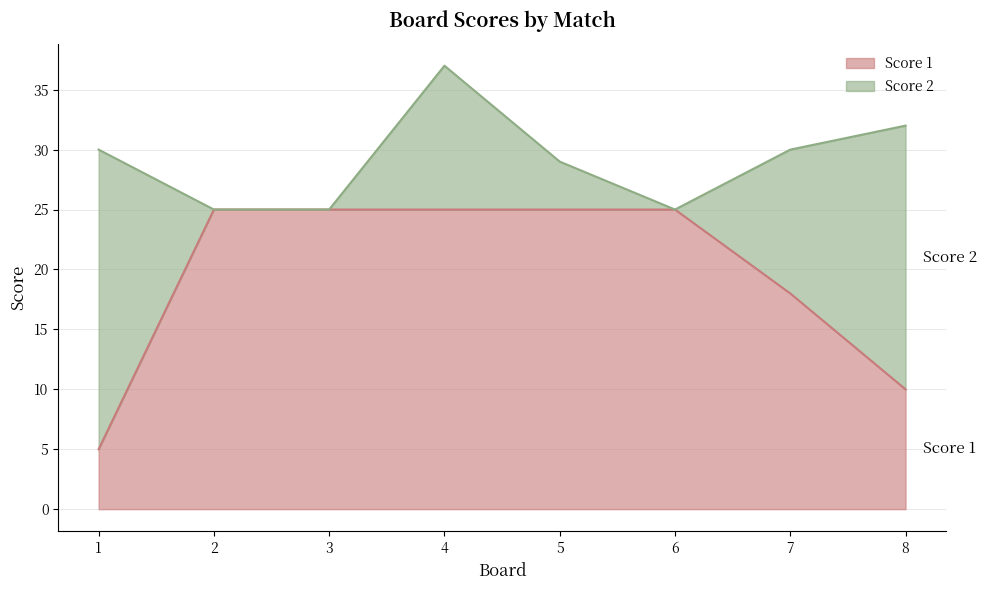

Which label corresponds to the largest value in the chart?

2